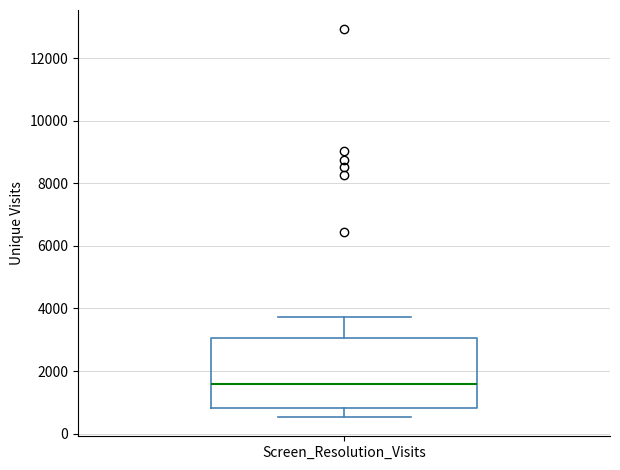

Transcribe this box plot: give where the median line is, the range the box spans, and where the two whiskers end, as read against the y-axis. The values are not printed on the chart, so give them approximately, as read against the axis.

median 1600, box 800 to 3000, whiskers 600 to 3800